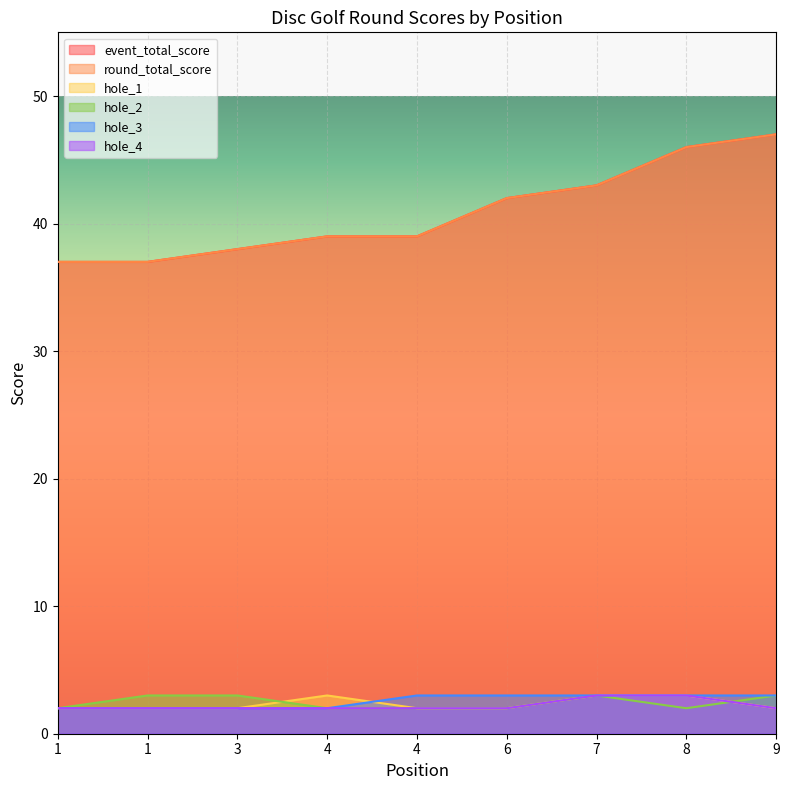

In hole_1, how many points are higher than both neighbors (excluding endpoints)?

1